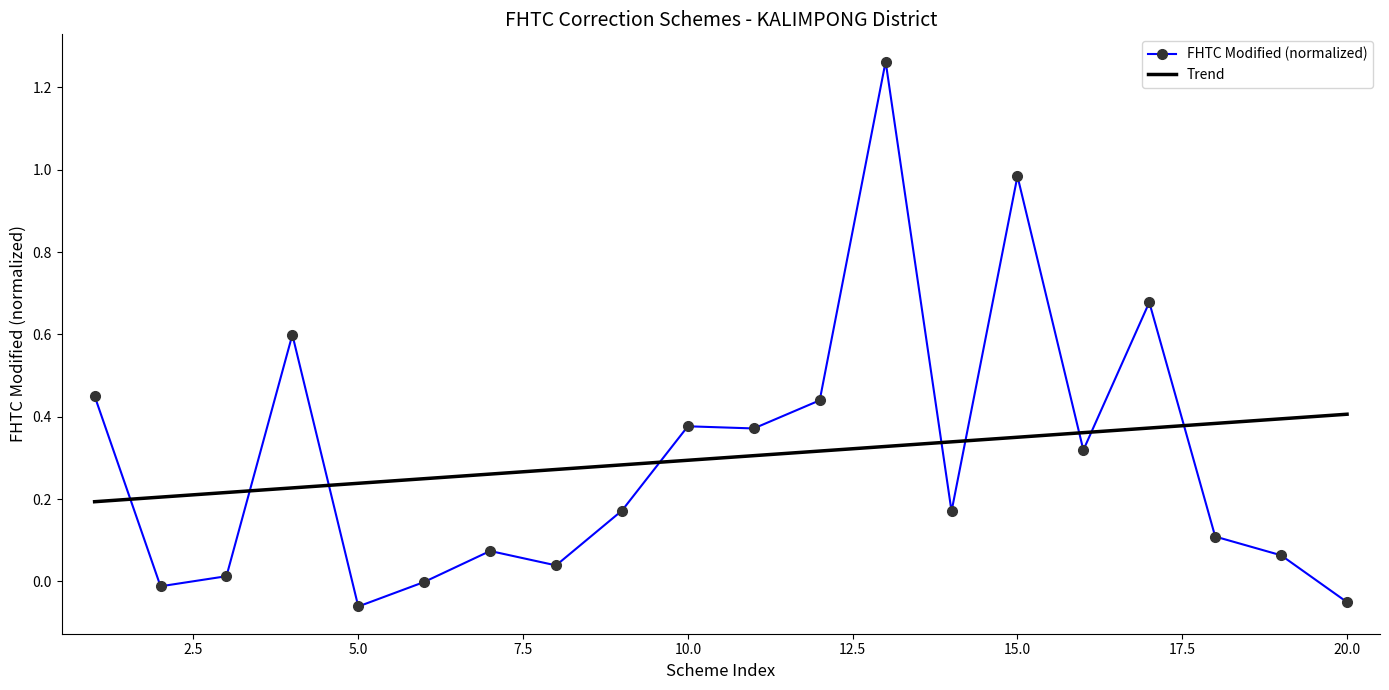

Which series has the largest range (max minus min)?

FHTC Modified (normalized)